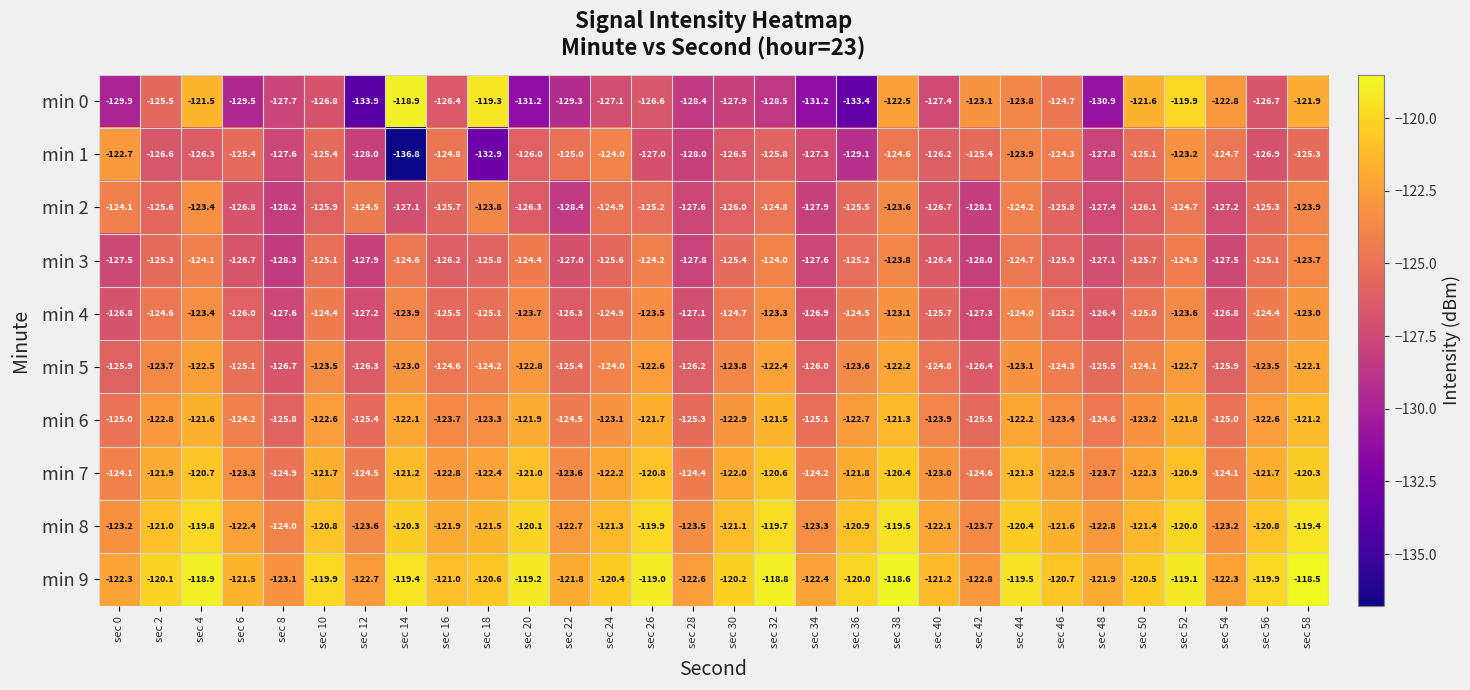

Rank the series at sec 54 from lowest to highest value.

min 3, min 2, min 4, min 5, min 6, min 1, min 7, min 8, min 0, min 9